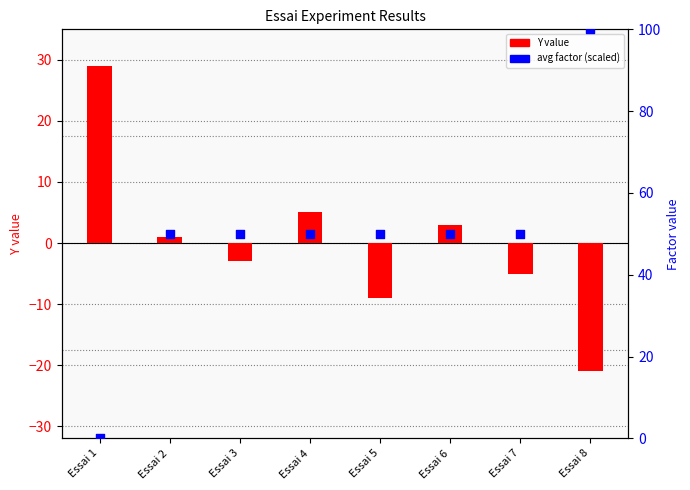

Which series reaches the maximum Y coordinate?

avg factor (scaled)